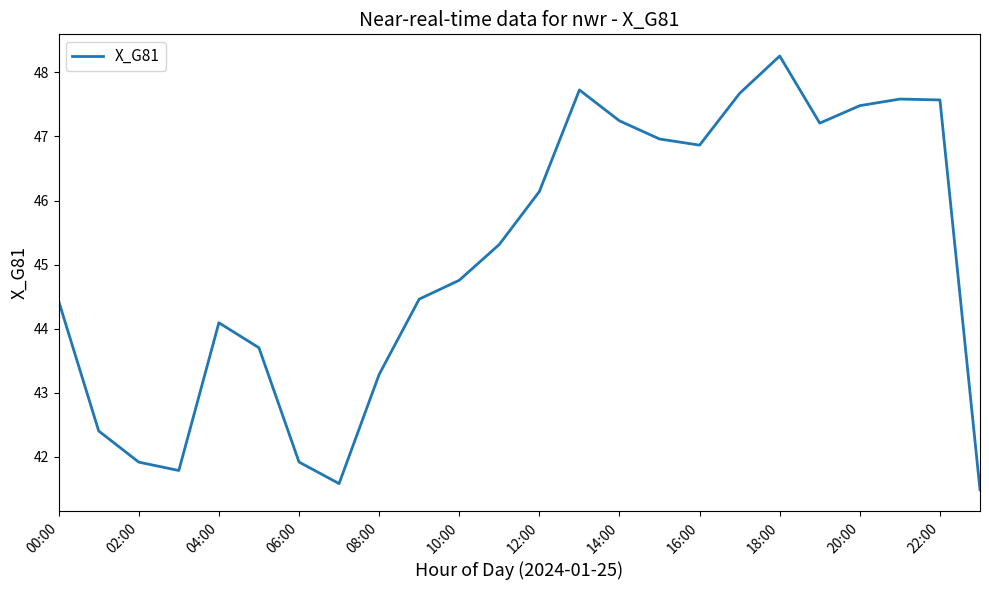

What is the smallest value displayed?

41.5